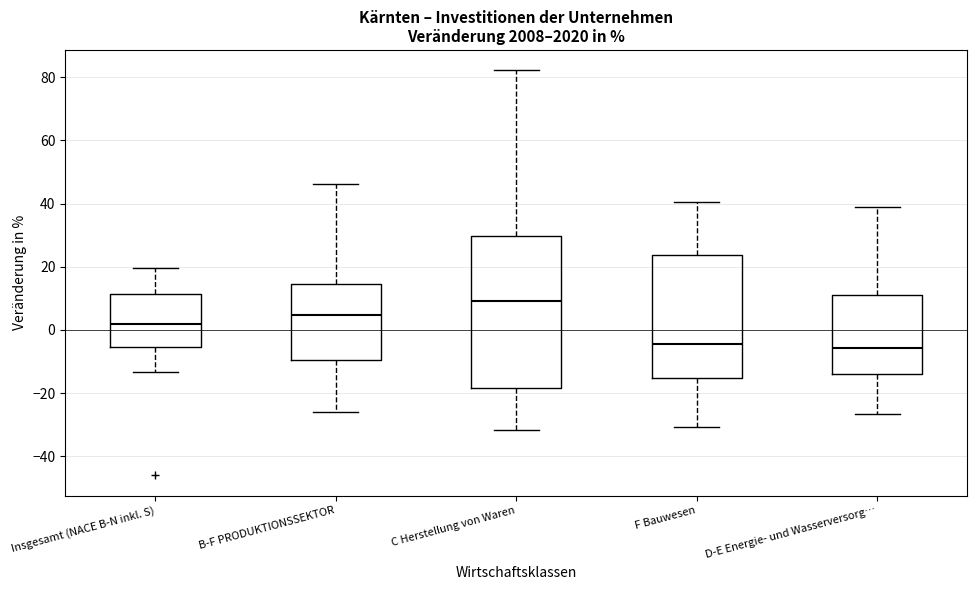

Reading left to right, transcribe this box plot: for each box, give where its median line is, the range the box spans, and where its two whiskers end, as read against the y-axis. The values are not printed on the chart, so give them approximately, as read against the axis.

Insgesamt (NACE B-N inkl. S): median 2, box -6 to 12, whiskers -14 to 20
B-F PRODUKTIONSSEKTOR: median 4, box -10 to 14, whiskers -26 to 46
C Herstellung von Waren: median 10, box -18 to 30, whiskers -32 to 82
F Bauwesen: median -4, box -16 to 24, whiskers -30 to 40
D-E Energie- und Wasserversorg…: median -6, box -14 to 10, whiskers -26 to 40